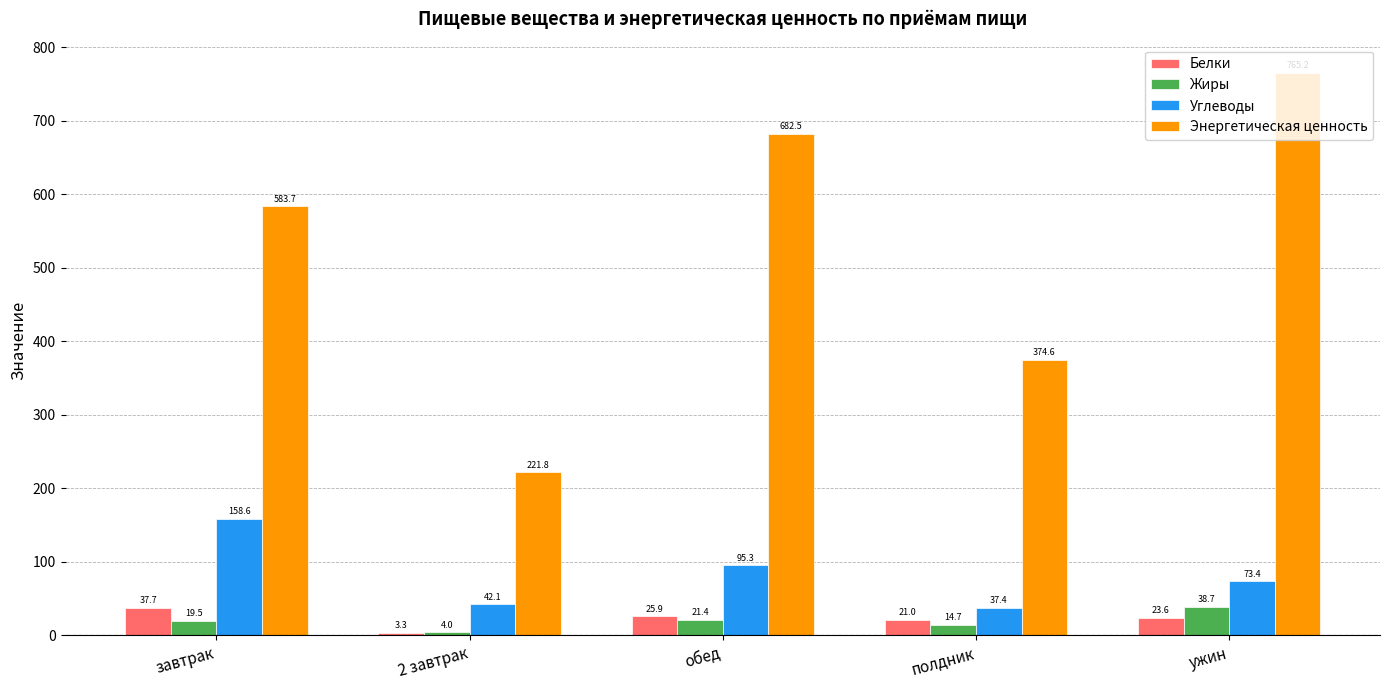

Rank the series at ужин from highest to lowest value.

Энергетическая ценность, Углеводы, Жиры, Белки